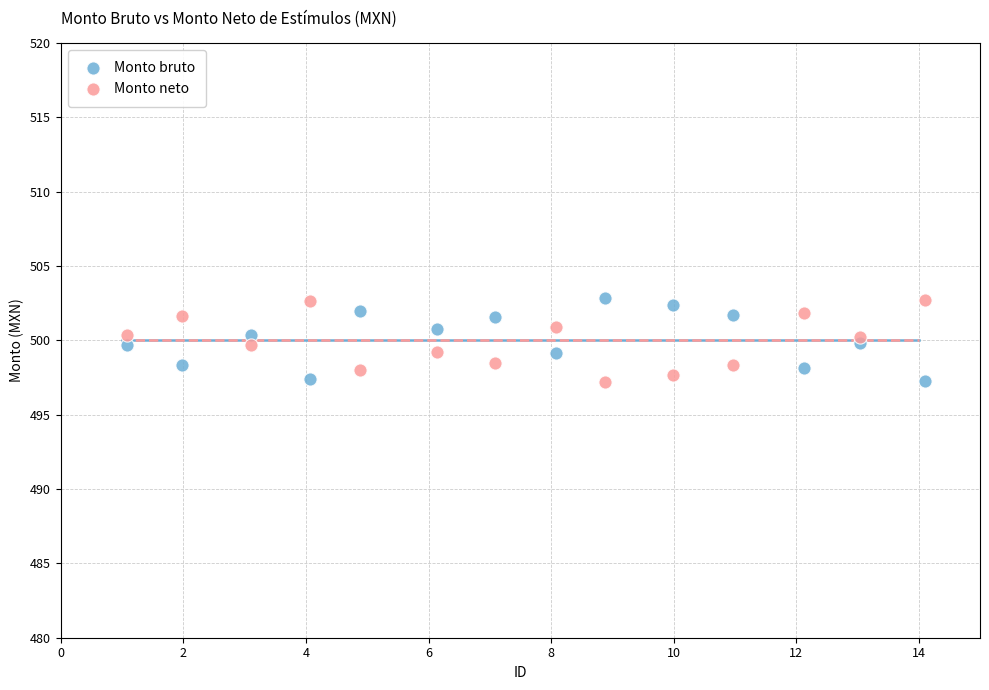

What is the X range (max minus min) for the scatter plot?

13.0